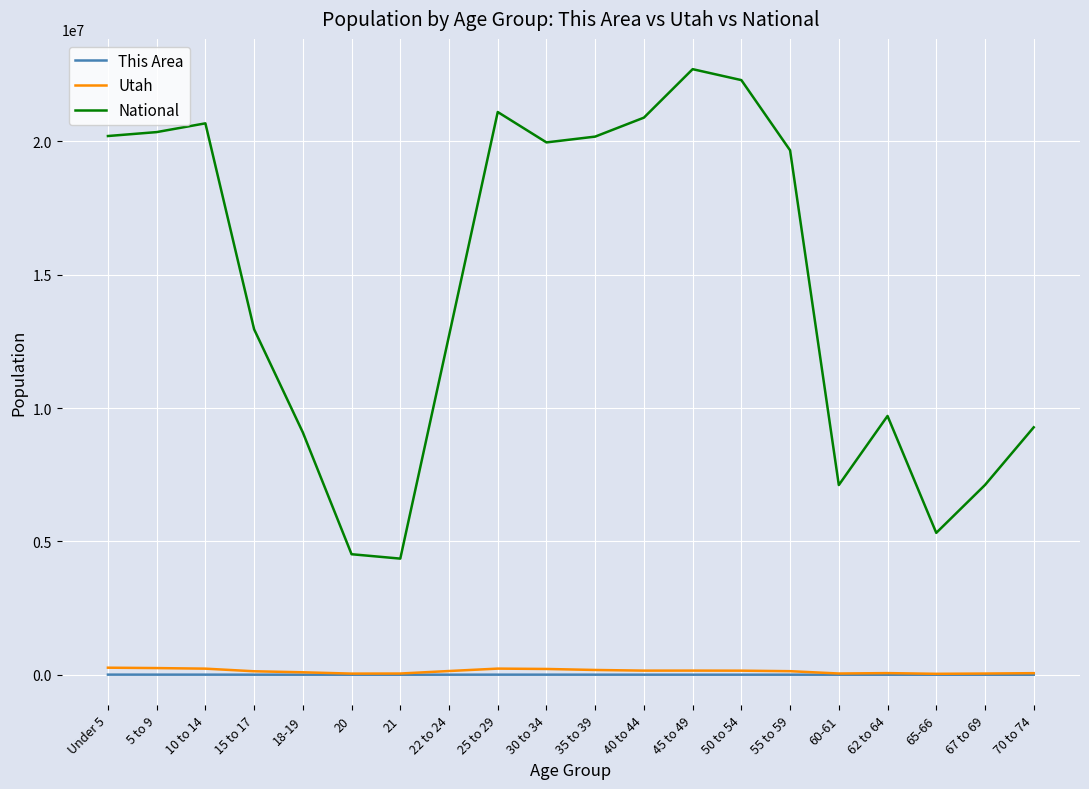

What is the difference between the maximum and minimum values in the National series?

18354297